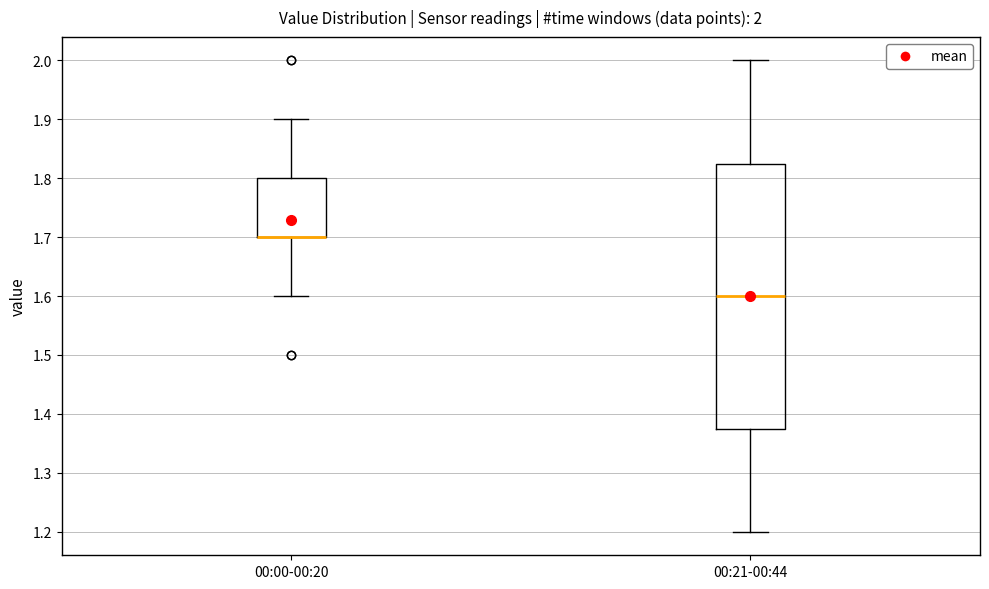

Which box is the tallest, from its lower edge to its upper edge?

00:21-00:44